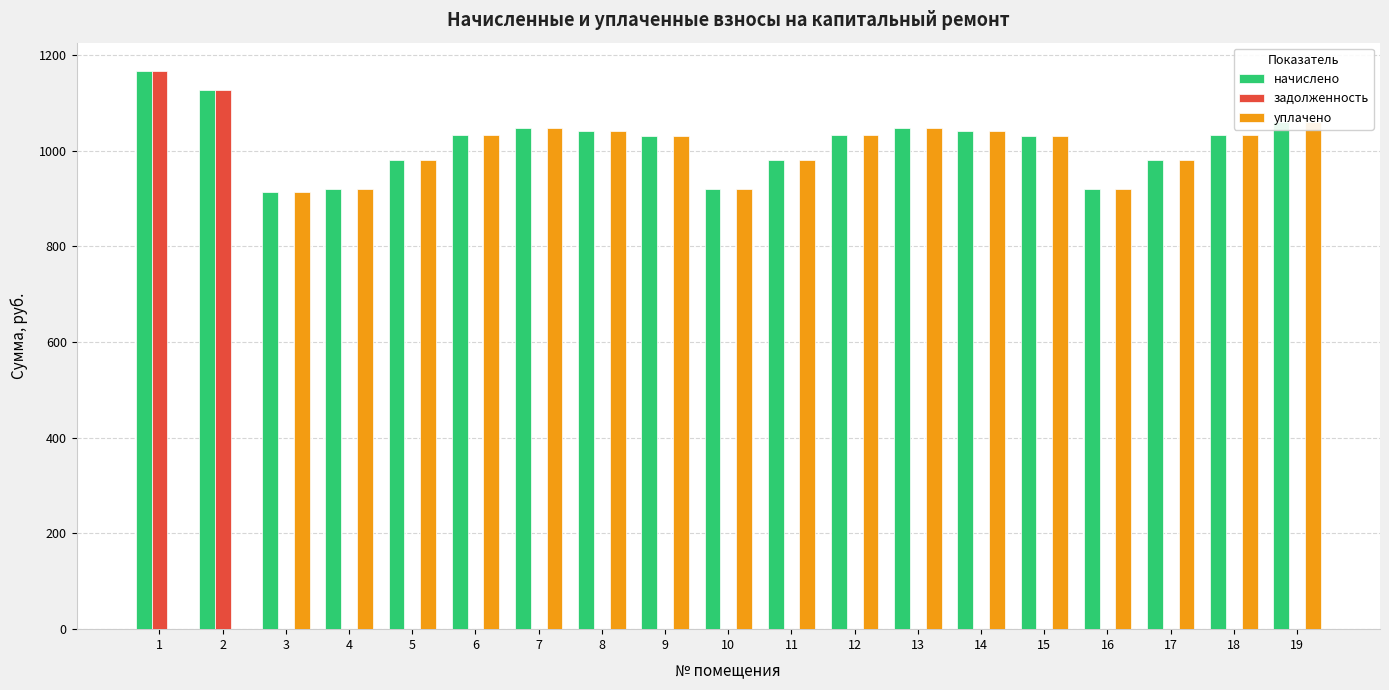

At which category is the sum across all series the highest?

1